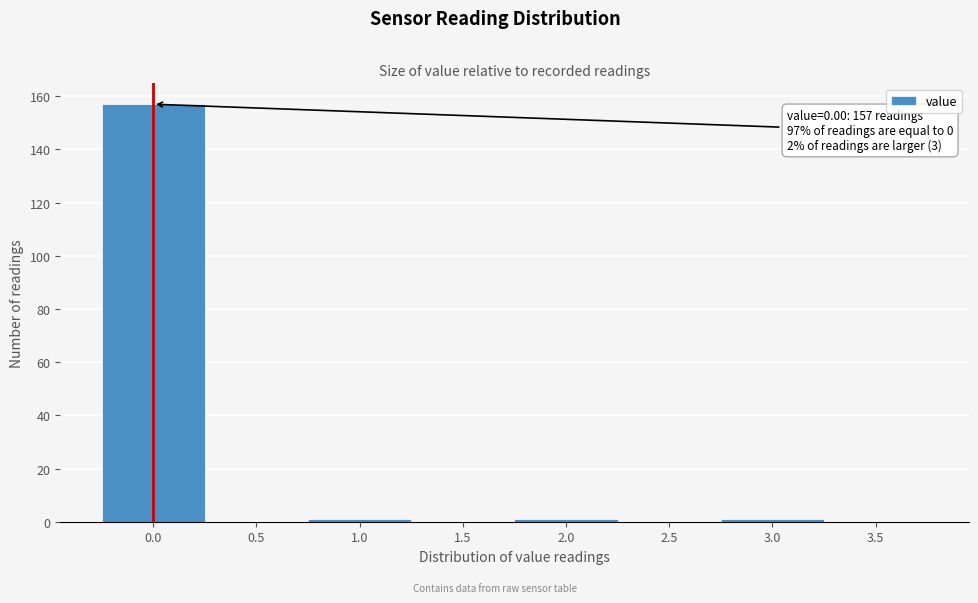

Over which range of the x-axis is the bar tallest?

-0.25 to 0.25